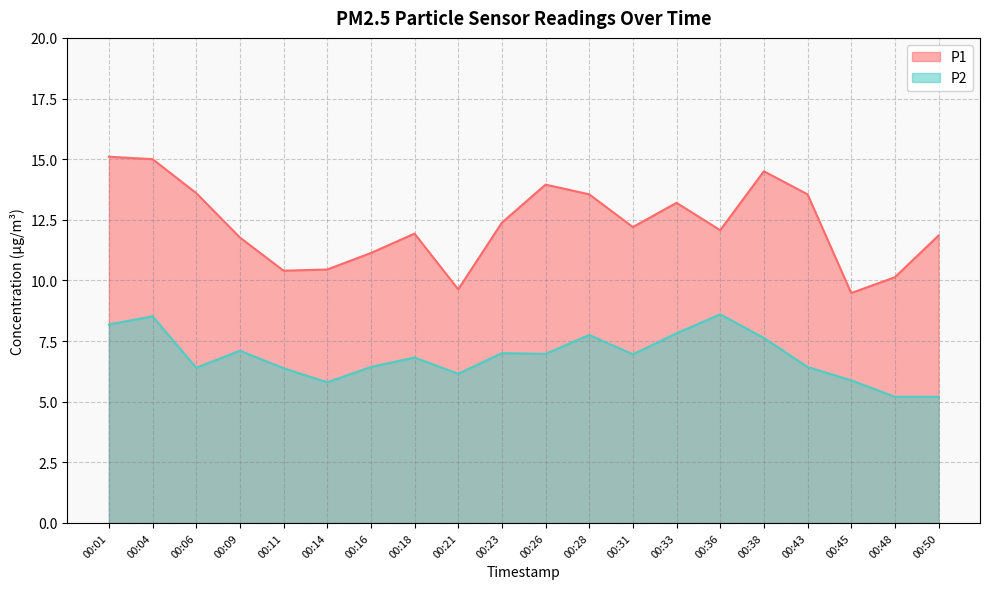

Count the number of data series in this chart.

2